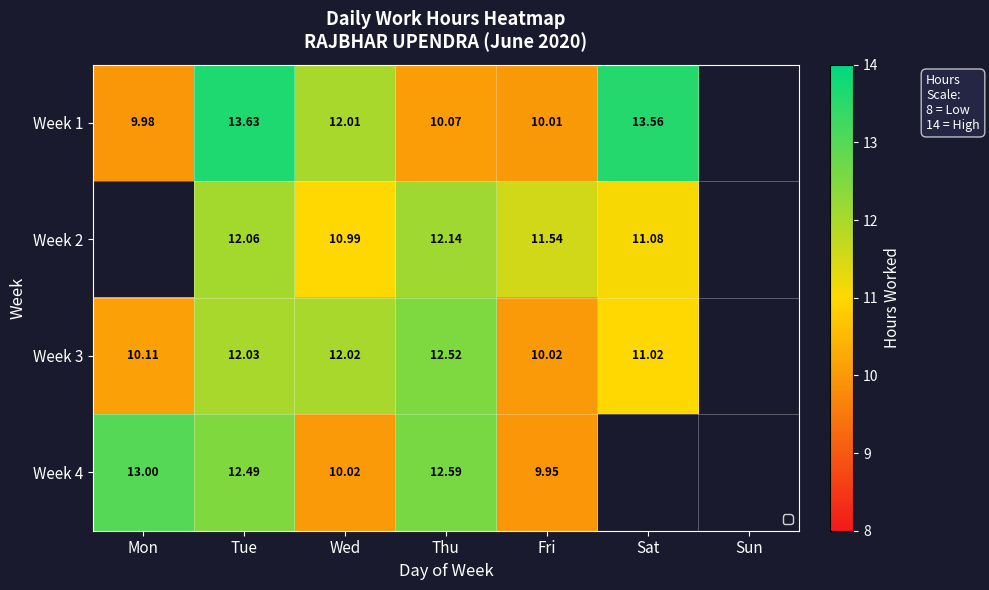

How many data points in Week 2 are less than 11?

1